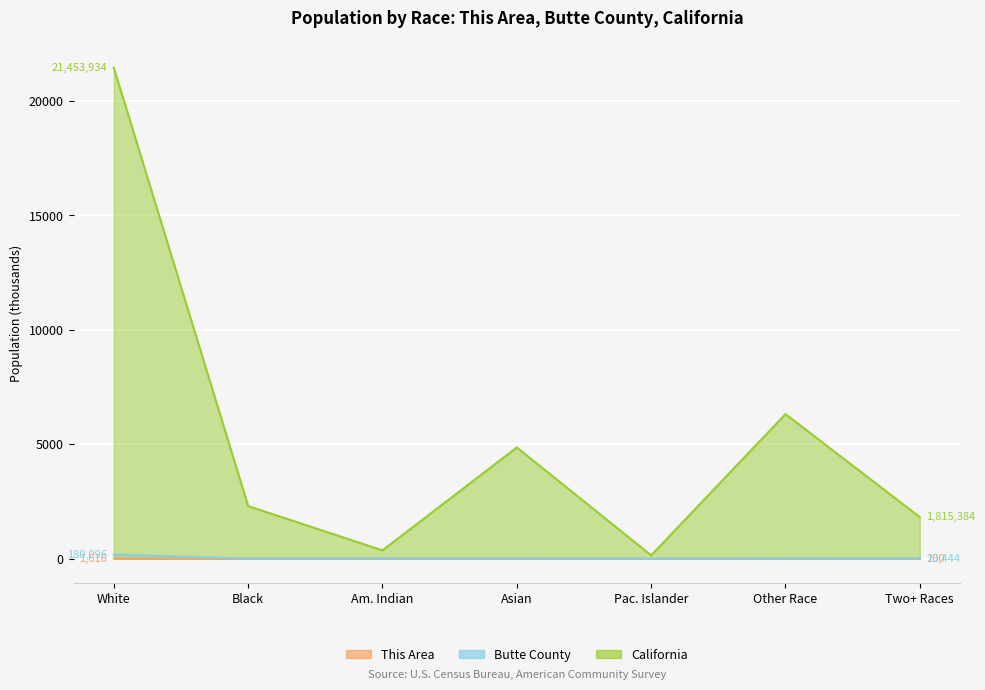

True or false: California and This Area cross at least once.

False